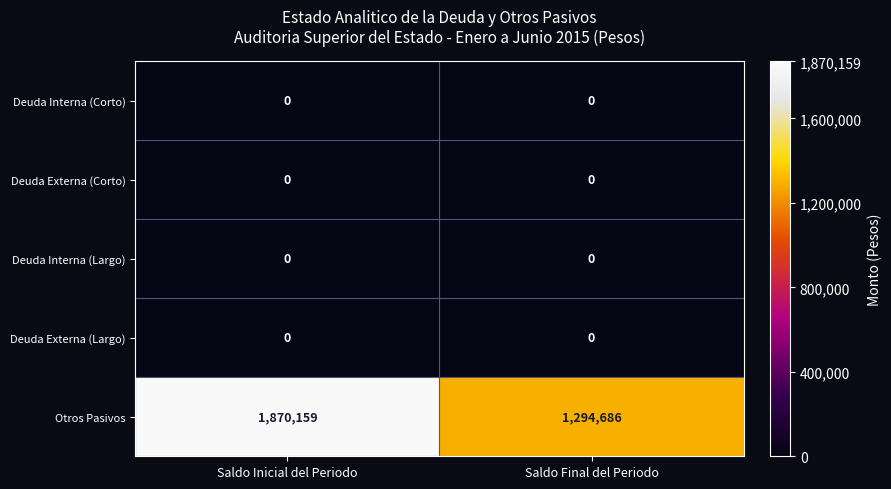

List the labels in order of Otros Pasivos value, largest first.

Saldo Inicial del Periodo, Saldo Final del Periodo